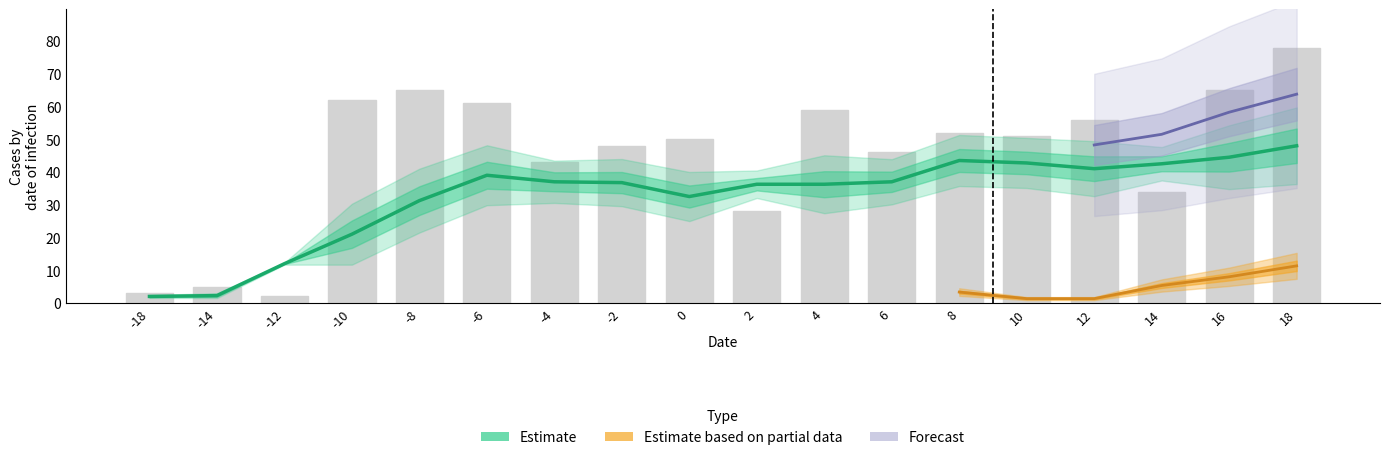

At which category is the sum across all series the highest?

18